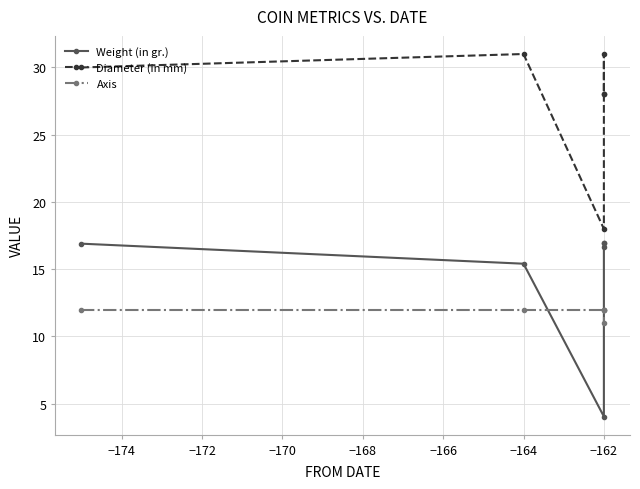

Between −172 and −168, which is larger?

−168